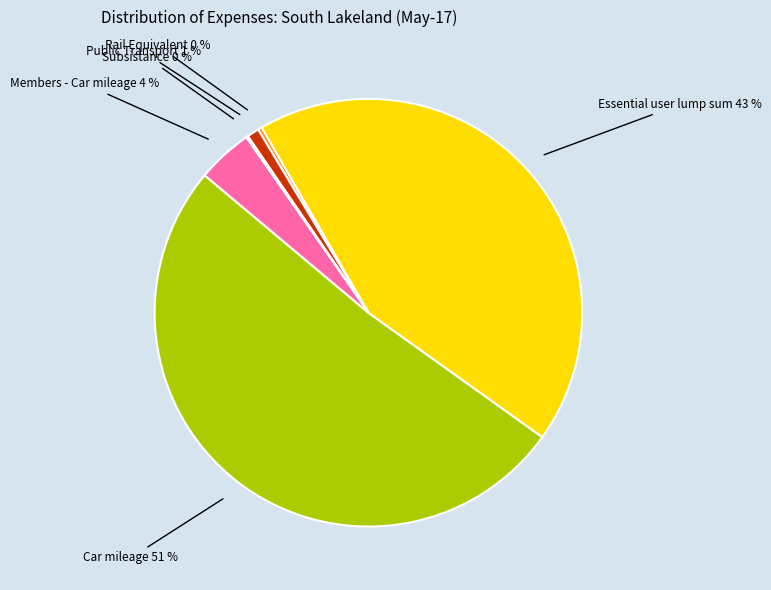

Is there any slice that represents more than half of the pie?

Yes